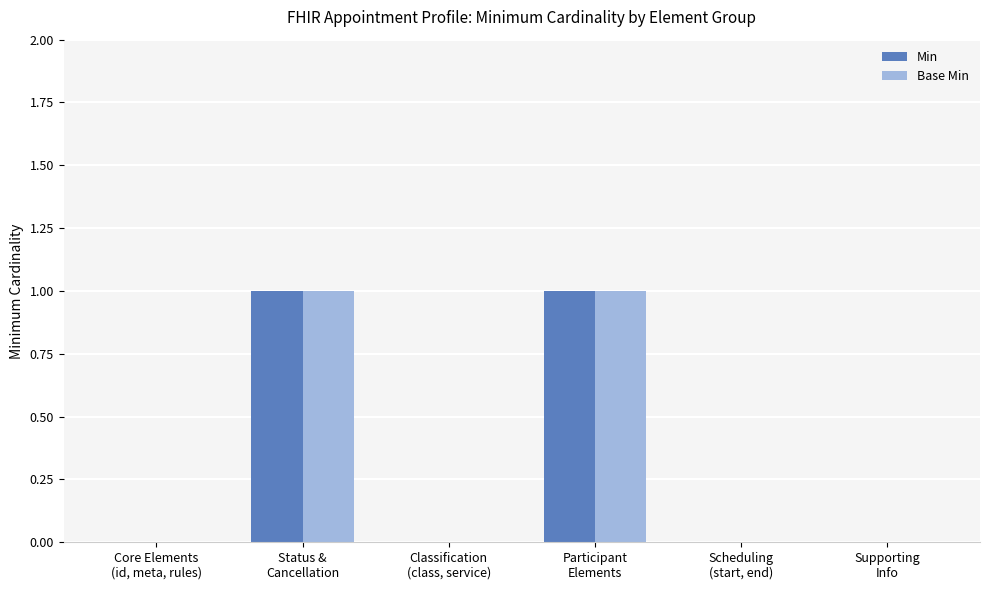

Which series has the largest range (max minus min)?

Min